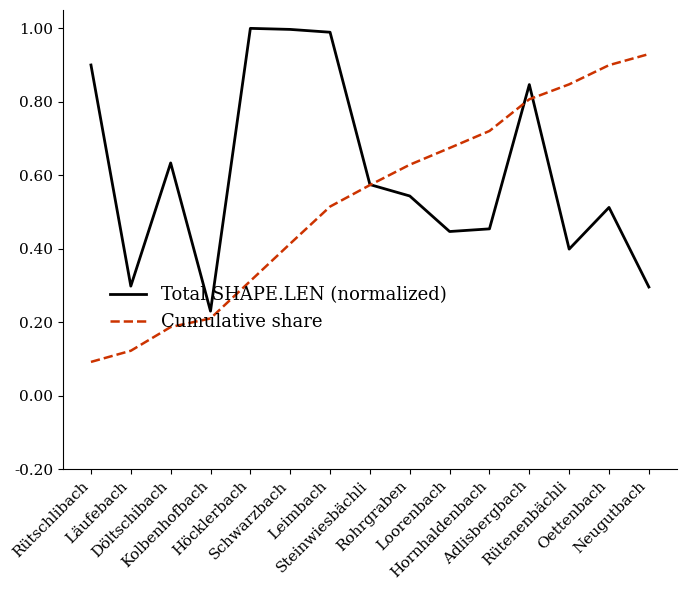

List the series in order of their peak value, highest first.

Total SHAPE.LEN (normalized), Cumulative share